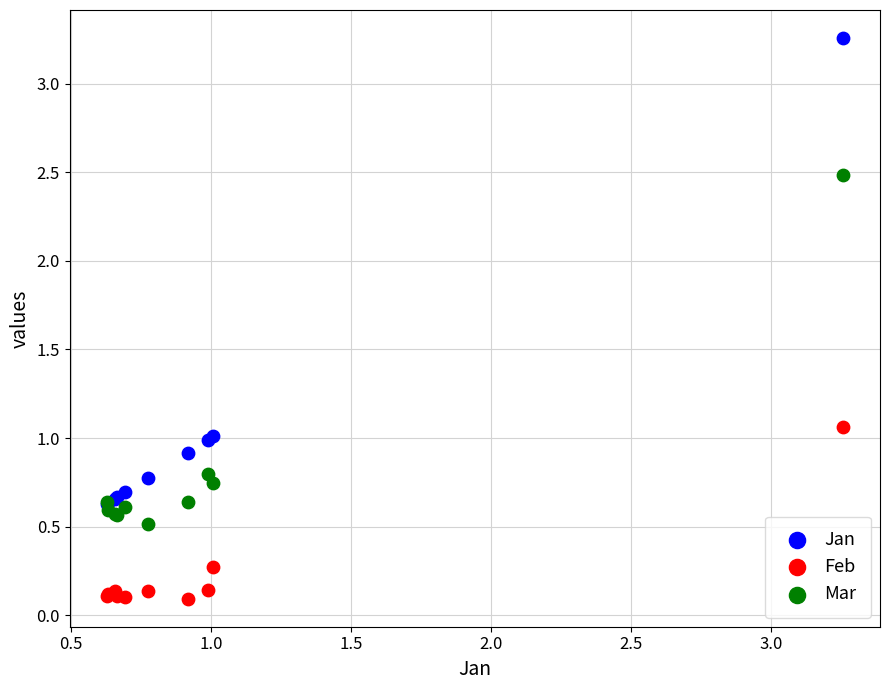

What are all the series names shown in the legend?

Jan, Feb, Mar